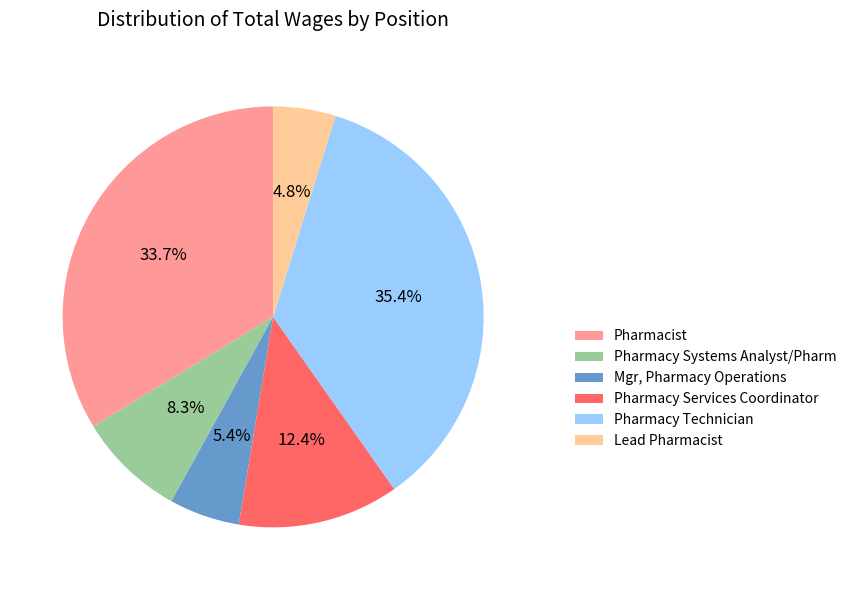

Is Mgr, Pharmacy Operations the majority of the pie?

No